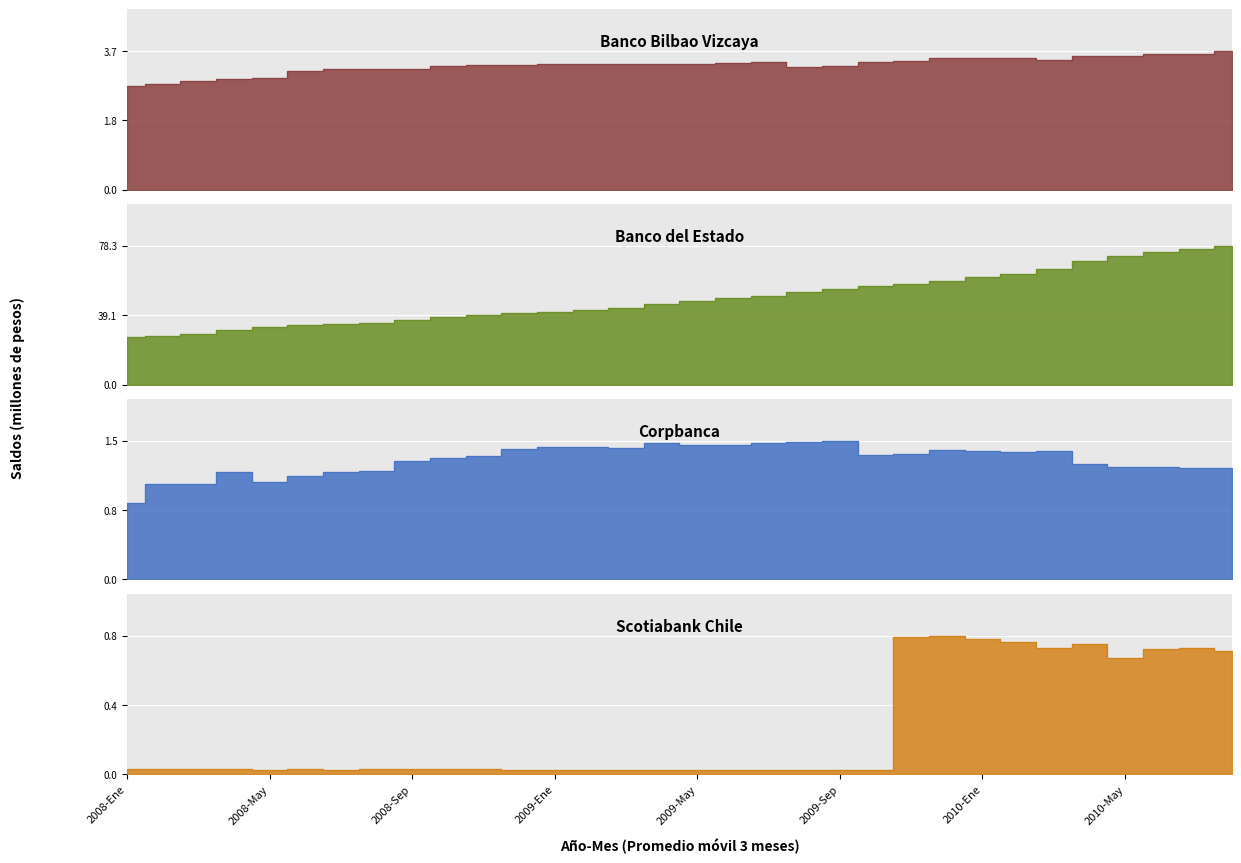

How many categories are shown in the chart?

32